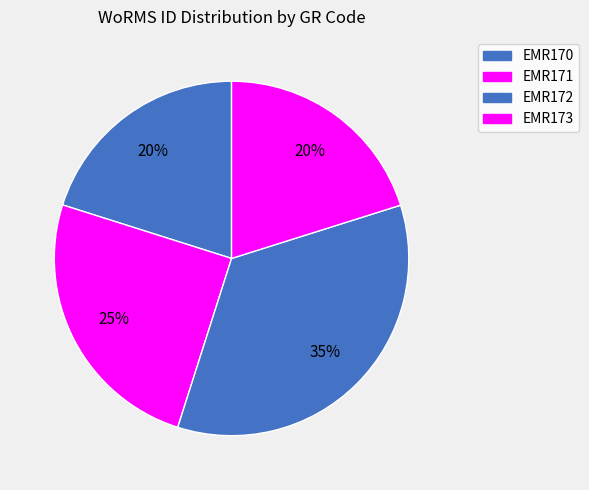

How many slices are in this pie chart?

4